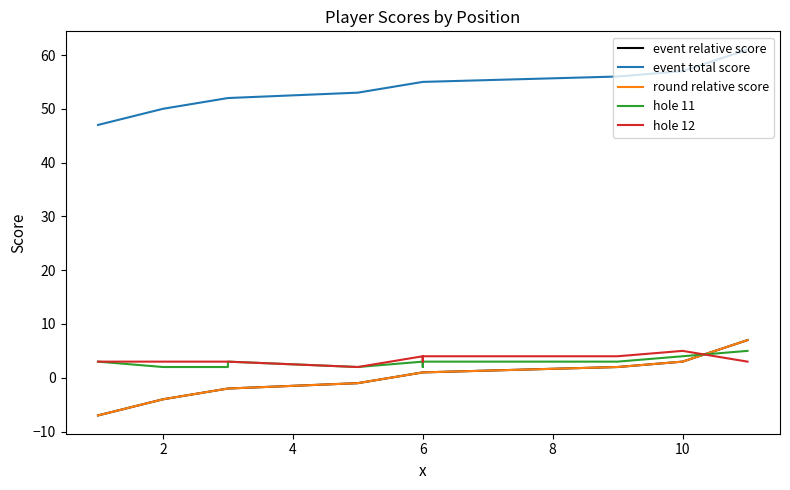

Count the number of data series in this chart.

5